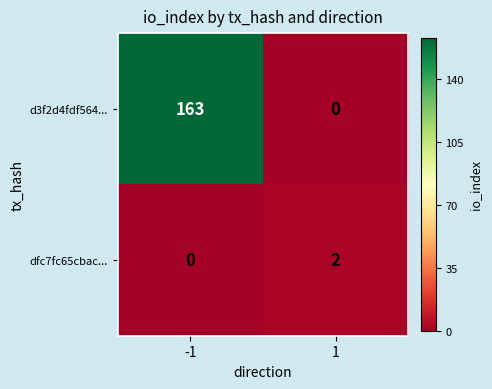

Which series has the largest total across all categories?

d3f2d4fdf564...